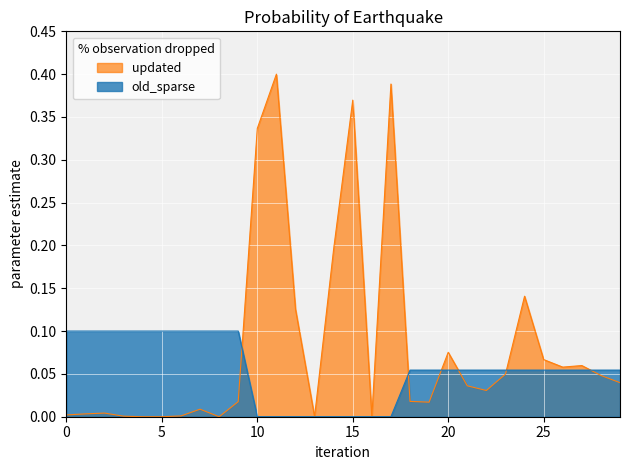

Which series has the largest total across all categories?

updated